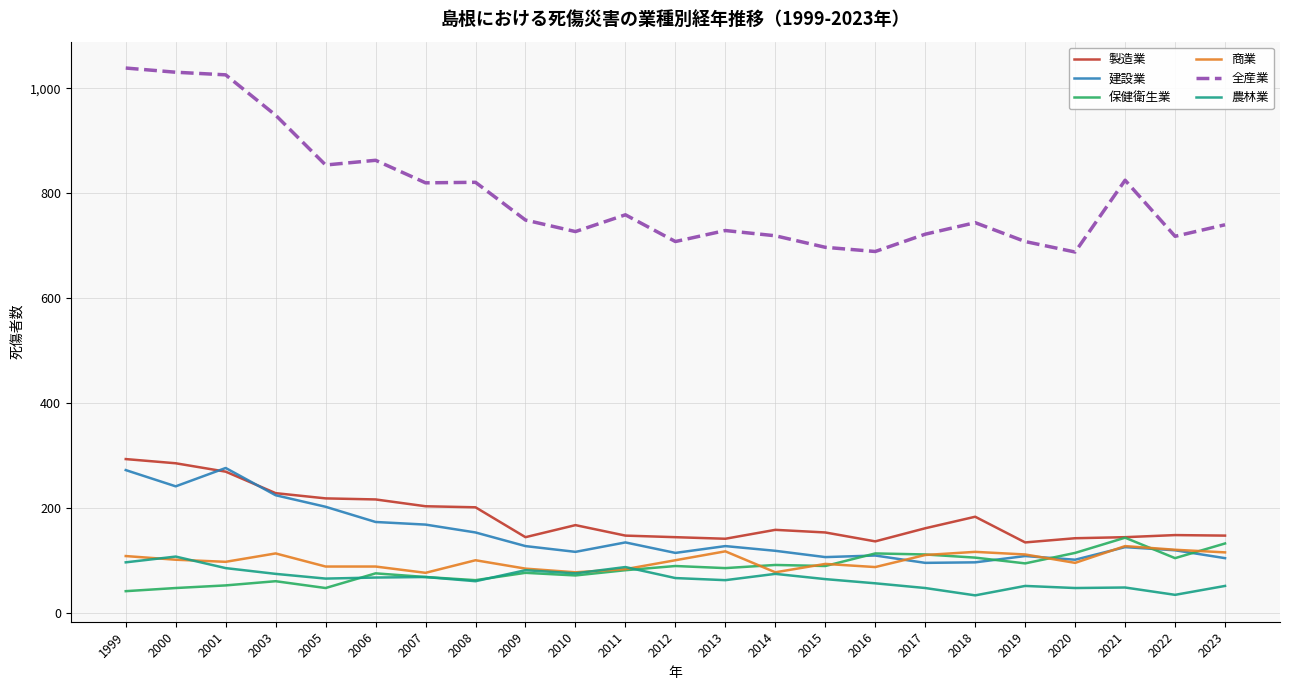

True or false: 保健衛生業 has more than 2 interior local peaks.

True